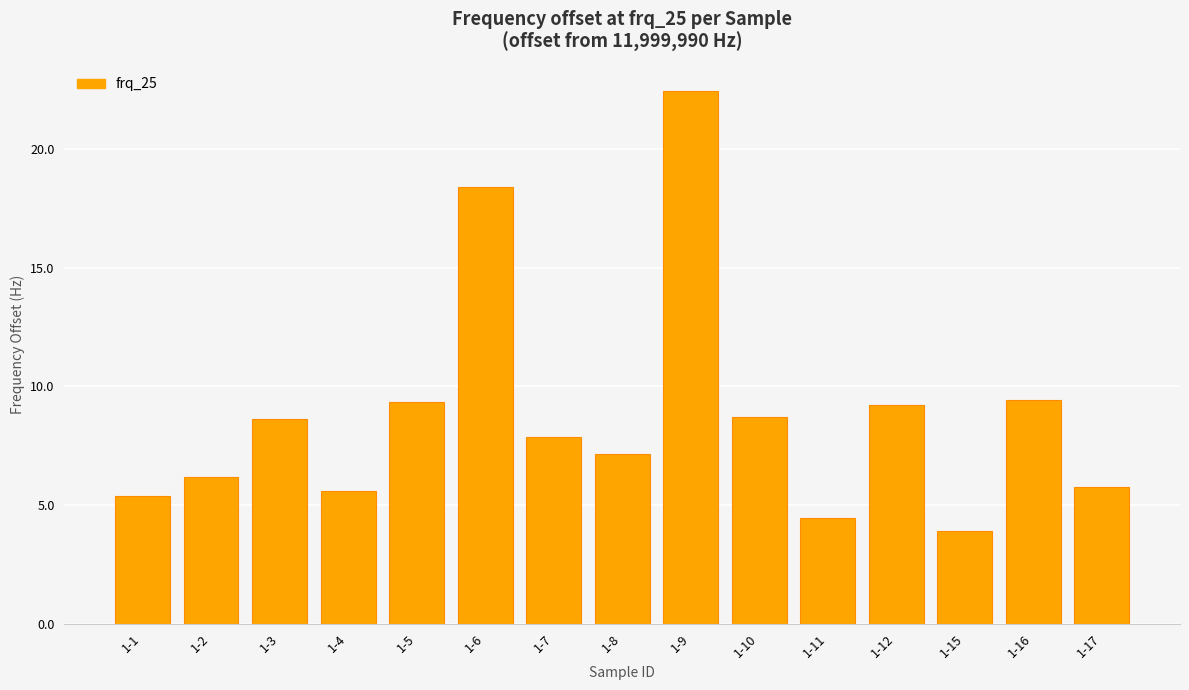

How many bars are there in total?

15